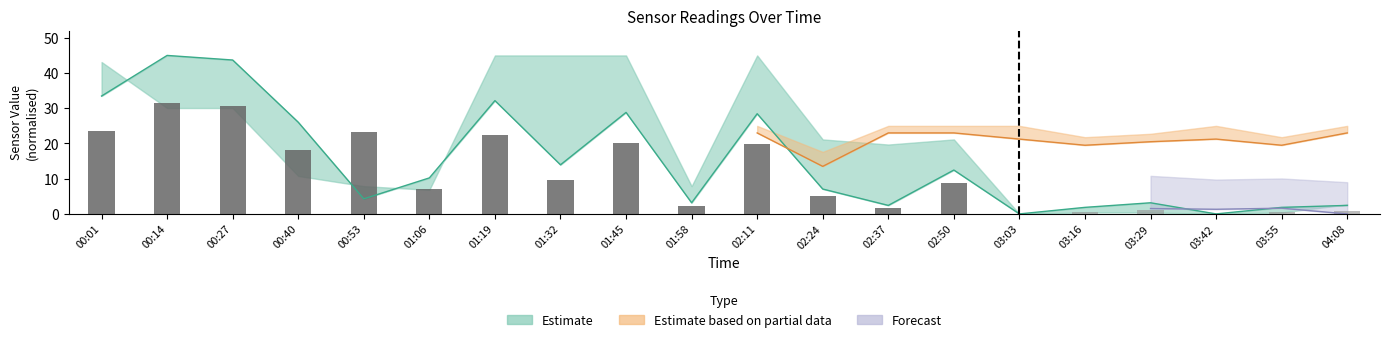

List the labels in order of value, smallest first.

02:37, 01:58, 02:24, 01:06, 02:50, 01:32, 00:40, 02:11, 01:45, 01:19, 00:53, 00:01, 00:27, 00:14